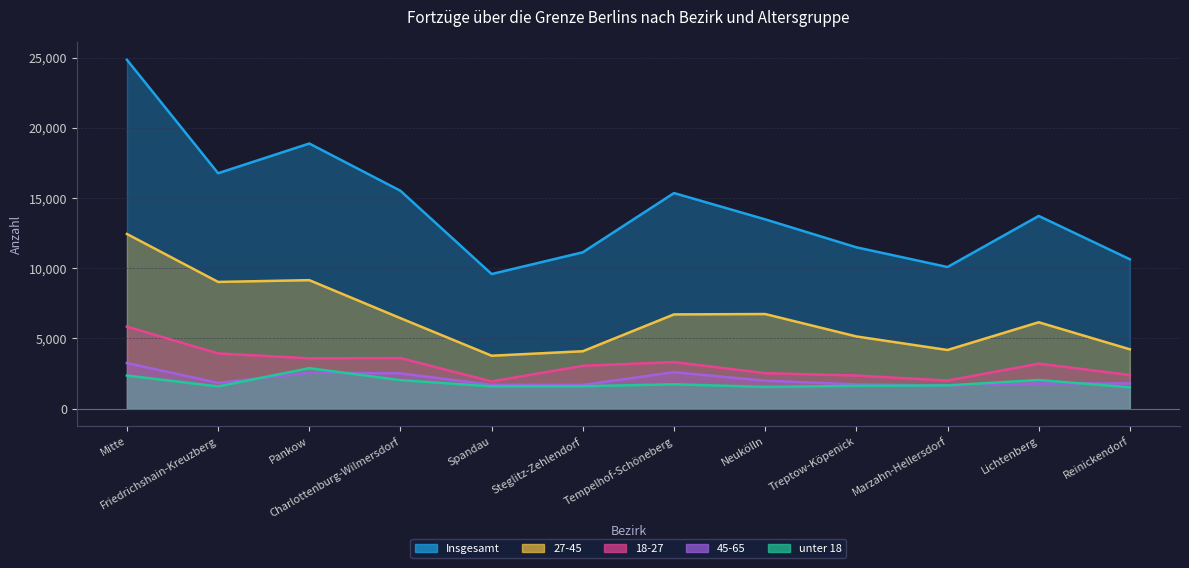

Reading right to left, what are all the values shown in this chart?

Insgesamt: Reinickendorf=10642	Lichtenberg=13727	Marzahn-Hellersdorf=10089	Treptow-Köpenick=11493	Neukölln=13485	Tempelhof-Schöneberg=15358	Steglitz-Zehlendorf=11139	Spandau=9589	Charlottenburg-Wilmersdorf=15520	Pankow=18886	Friedrichshain-Kreuzberg=16770	Mitte=24850
unter 18: Reinickendorf=1518	Lichtenberg=2041	Marzahn-Hellersdorf=1656	Treptow-Köpenick=1623	Neukölln=1550	Tempelhof-Schöneberg=1735	Steglitz-Zehlendorf=1596	Spandau=1588	Charlottenburg-Wilmersdorf=2031	Pankow=2882	Friedrichshain-Kreuzberg=1585	Mitte=2359
18-27: Reinickendorf=2398	Lichtenberg=3206	Marzahn-Hellersdorf=1999	Treptow-Köpenick=2359	Neukölln=2528	Tempelhof-Schöneberg=3318	Steglitz-Zehlendorf=3051	Spandau=1938	Charlottenburg-Wilmersdorf=3603	Pankow=3583	Friedrichshain-Kreuzberg=3936	Mitte=5843
27-45: Reinickendorf=4228	Lichtenberg=6154	Marzahn-Hellersdorf=4179	Treptow-Köpenick=5145	Neukölln=6741	Tempelhof-Schöneberg=6714	Steglitz-Zehlendorf=4090	Spandau=3771	Charlottenburg-Wilmersdorf=6445	Pankow=9154	Friedrichshain-Kreuzberg=9027	Mitte=12443
45-65: Reinickendorf=1799	Lichtenberg=1791	Marzahn-Hellersdorf=1652	Treptow-Köpenick=1729	Neukölln=1994	Tempelhof-Schöneberg=2595	Steglitz-Zehlendorf=1693	Spandau=1702	Charlottenburg-Wilmersdorf=2513	Pankow=2561	Friedrichshain-Kreuzberg=1834	Mitte=3249